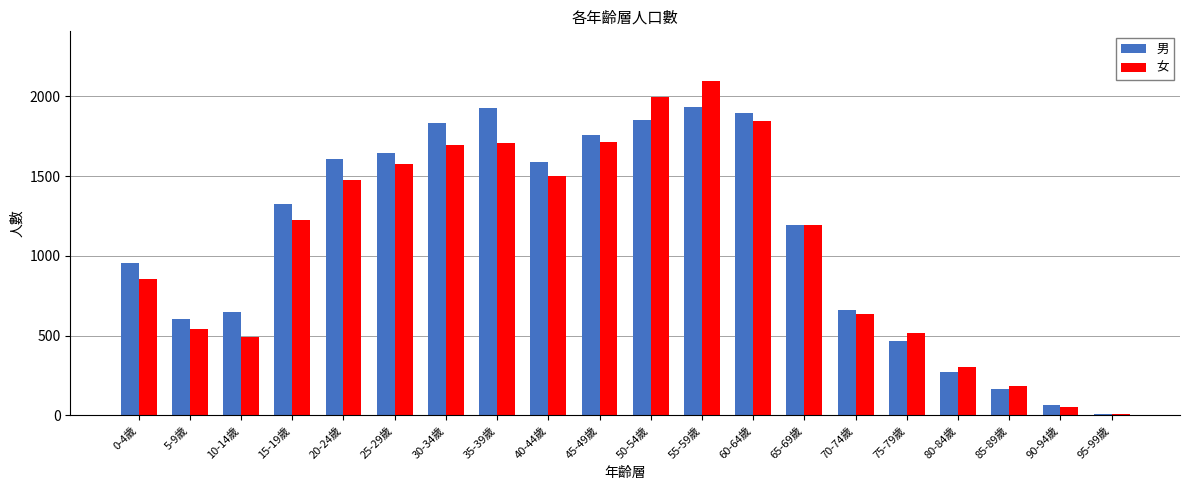

Which category has the highest value in the 女 series?

55-59歲